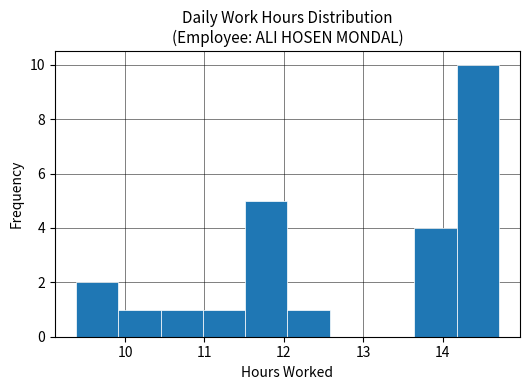

What is the height of the bar covering 9.4 to 9.9 on the x-axis? Neither the bar edges nor the heights are printed on the chart, so give them approximately, as read against the axes.

2